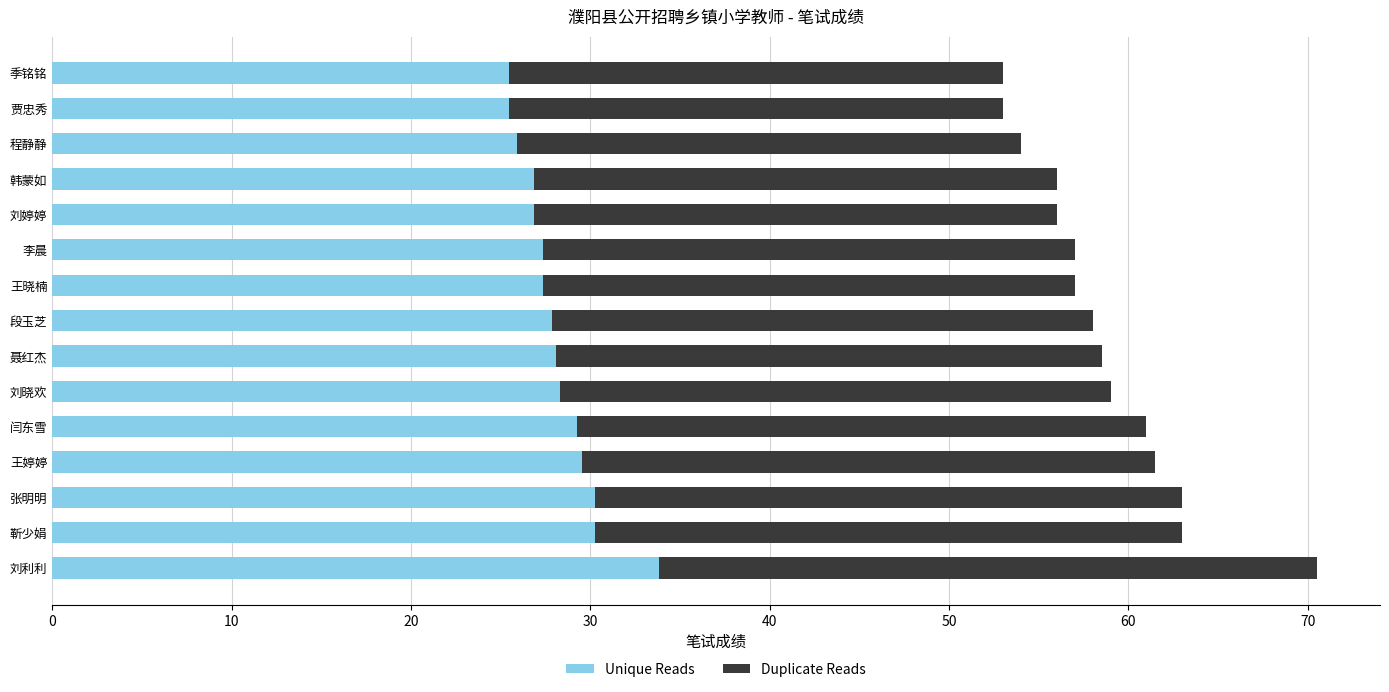

The value of Unique Reads at 刘利利 is 60.5. True or false?

False